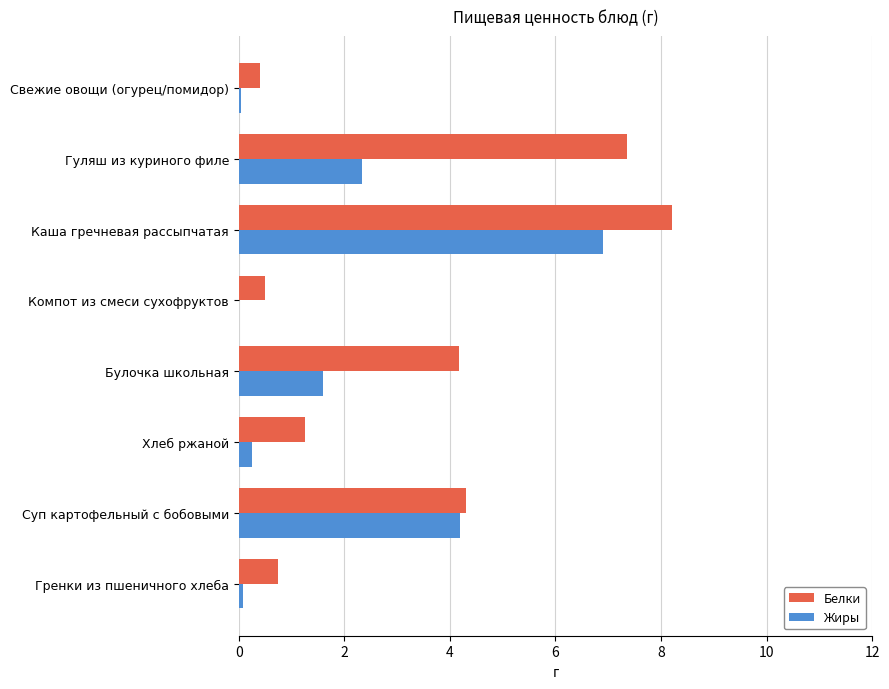

What is the maximum value for Белки?

8.2